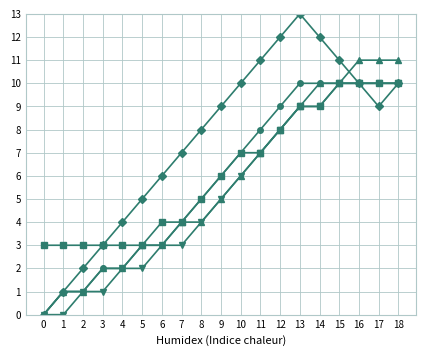

Which category has the highest value across all series?

13